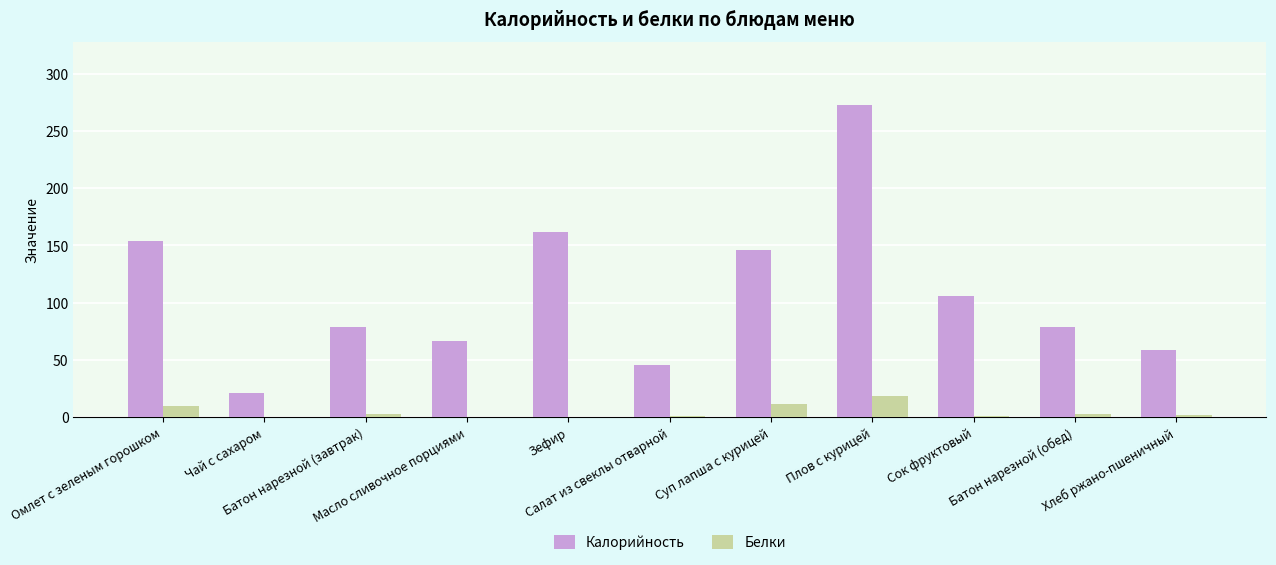

Which series has the largest range (max minus min)?

Калорийность